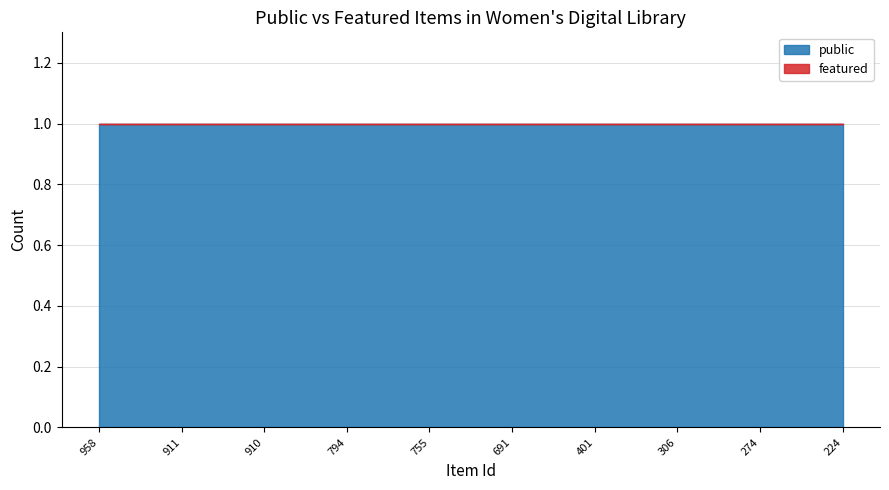

Where is public nearest to the value 1?

958